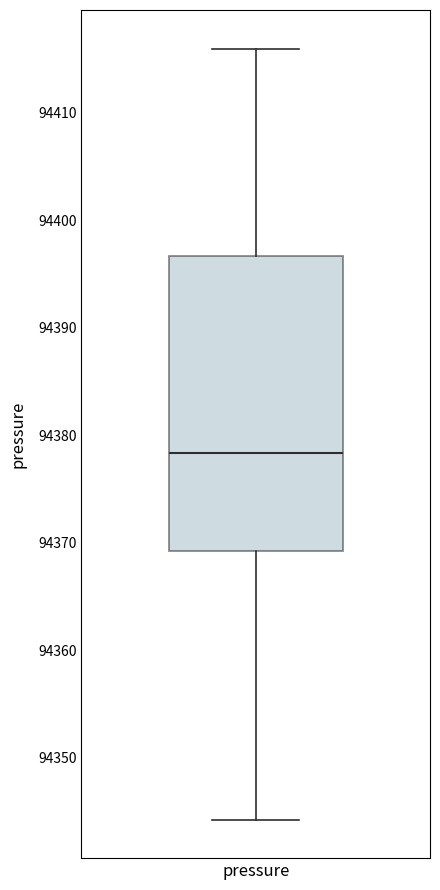

Read this box plot against the y-axis: the position of the median line, the range covered by the box, and the ends of both whiskers. The values are not printed on the chart, so give them approximately, as read against the axis.

median 94378, box 94369 to 94397, whiskers 94344 to 94416